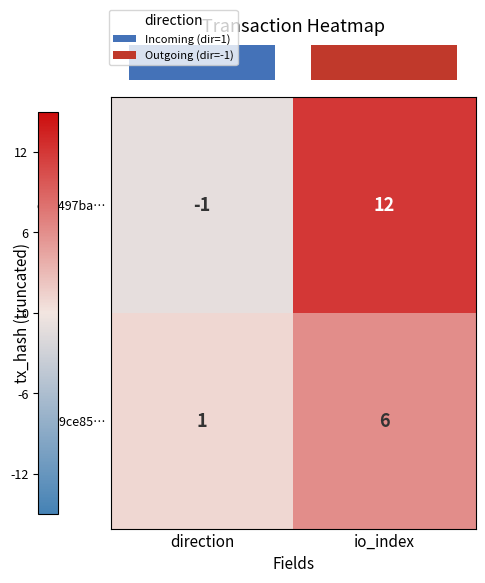

Rank the series by their maximum value, from highest to lowest.

d60497ba…, 3469ce85…